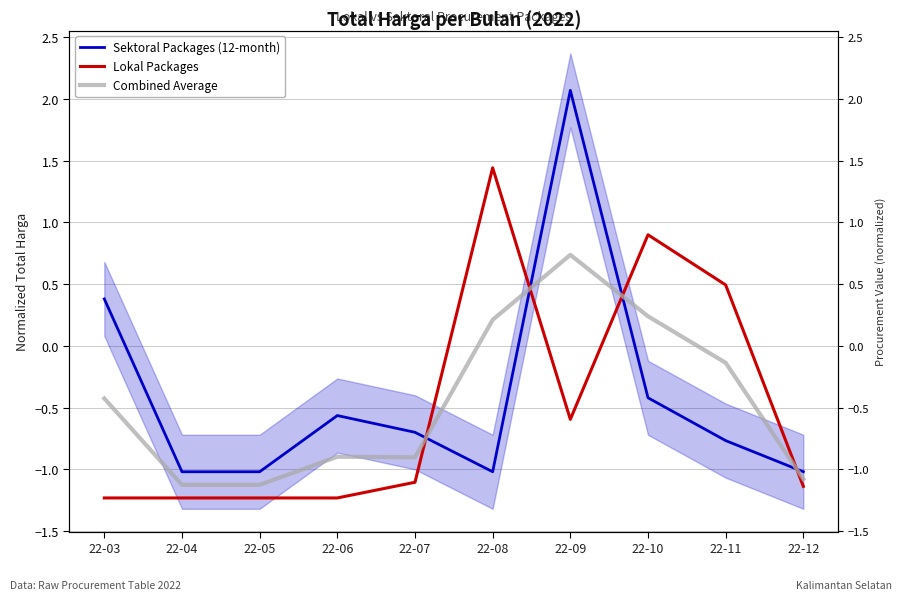

Does the chart display data point markers on the line(s)?

No